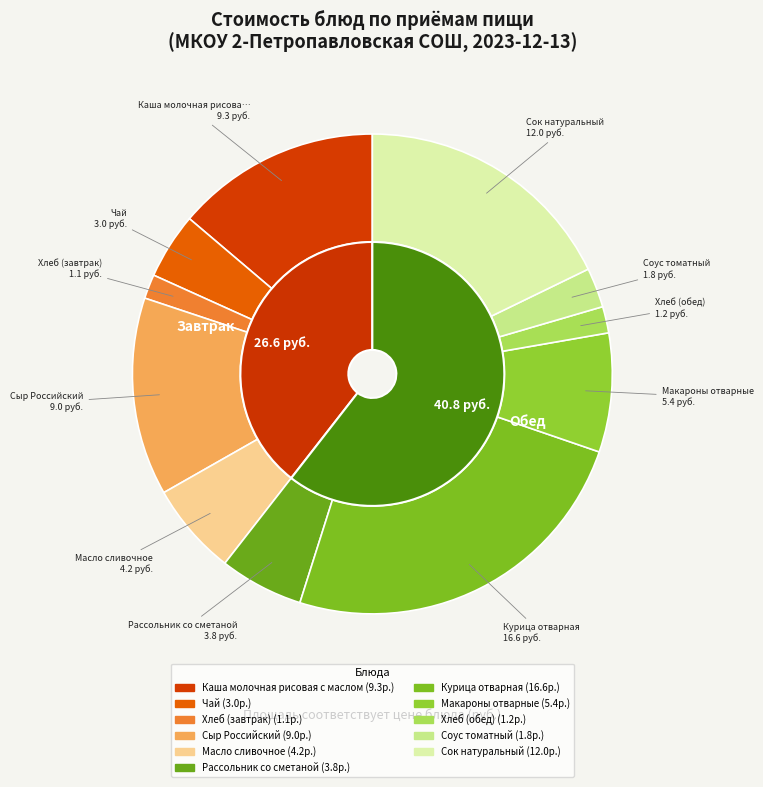

What is the ratio of the value at Каша молочная рисовая с маслом to the value at Сок натуральный?

0.8